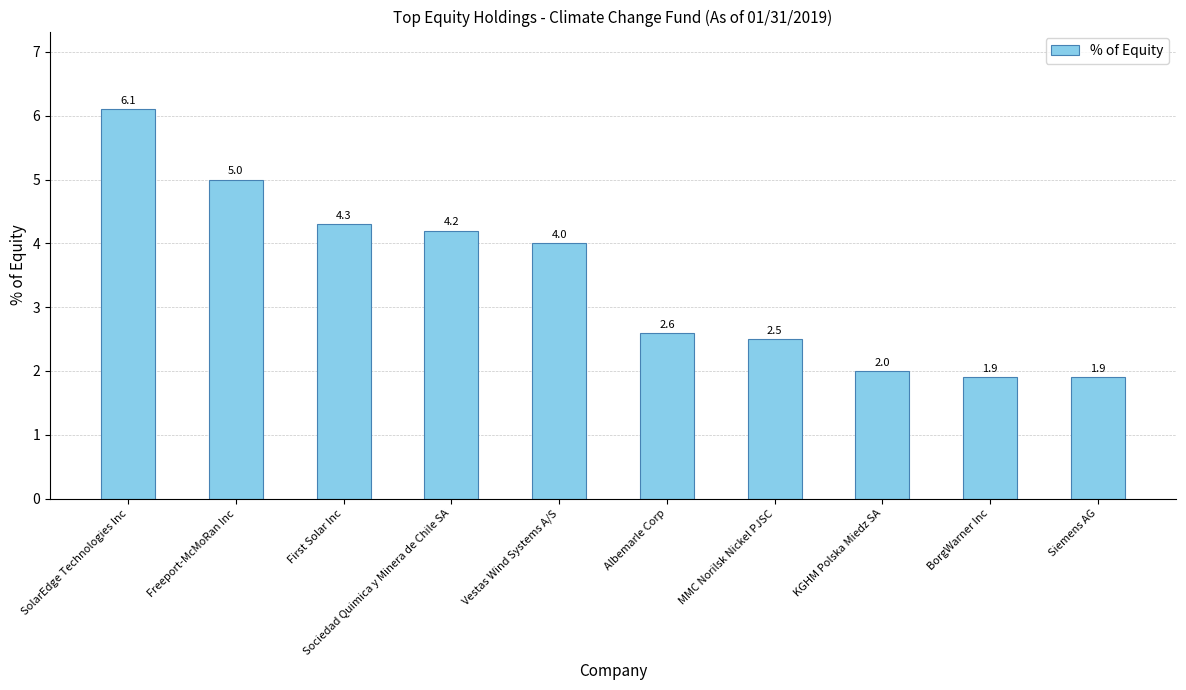

What is the ratio of the value at MMC Norilsk Nickel PJSC to the value at Albemarle Corp?

1.0